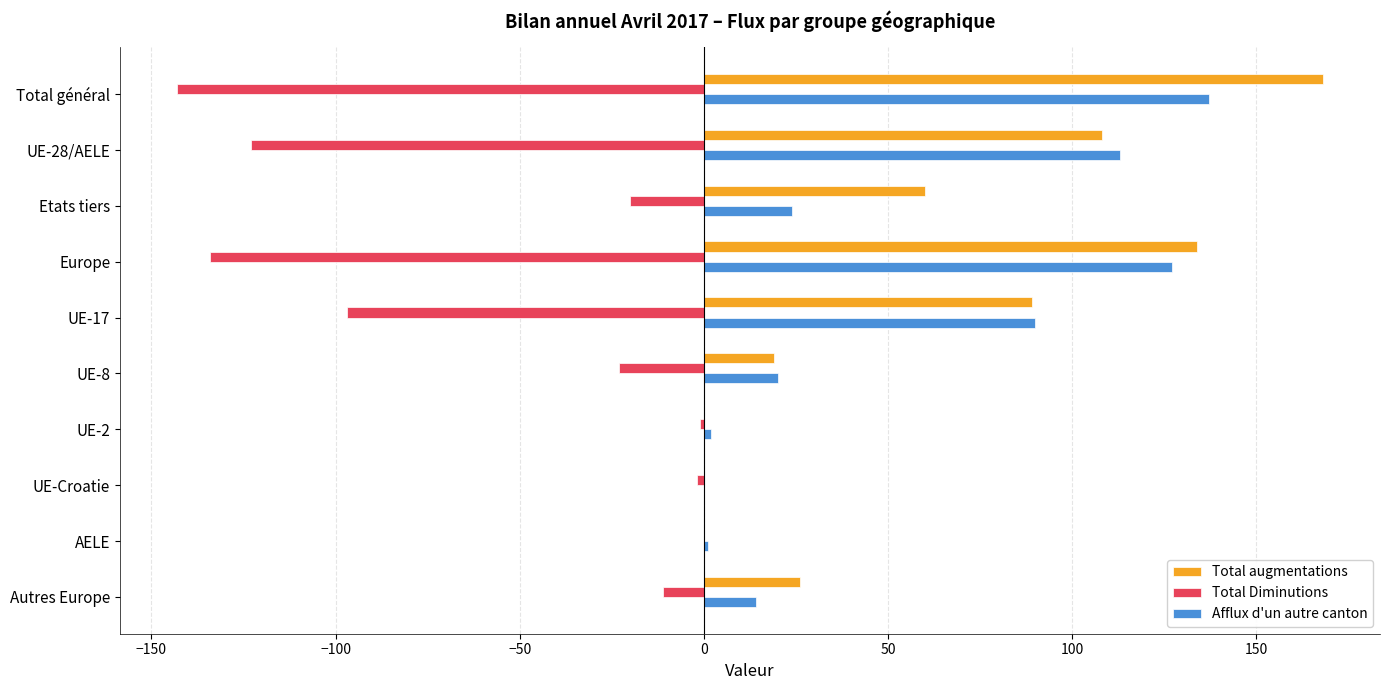

How many distinct data groups are displayed?

3